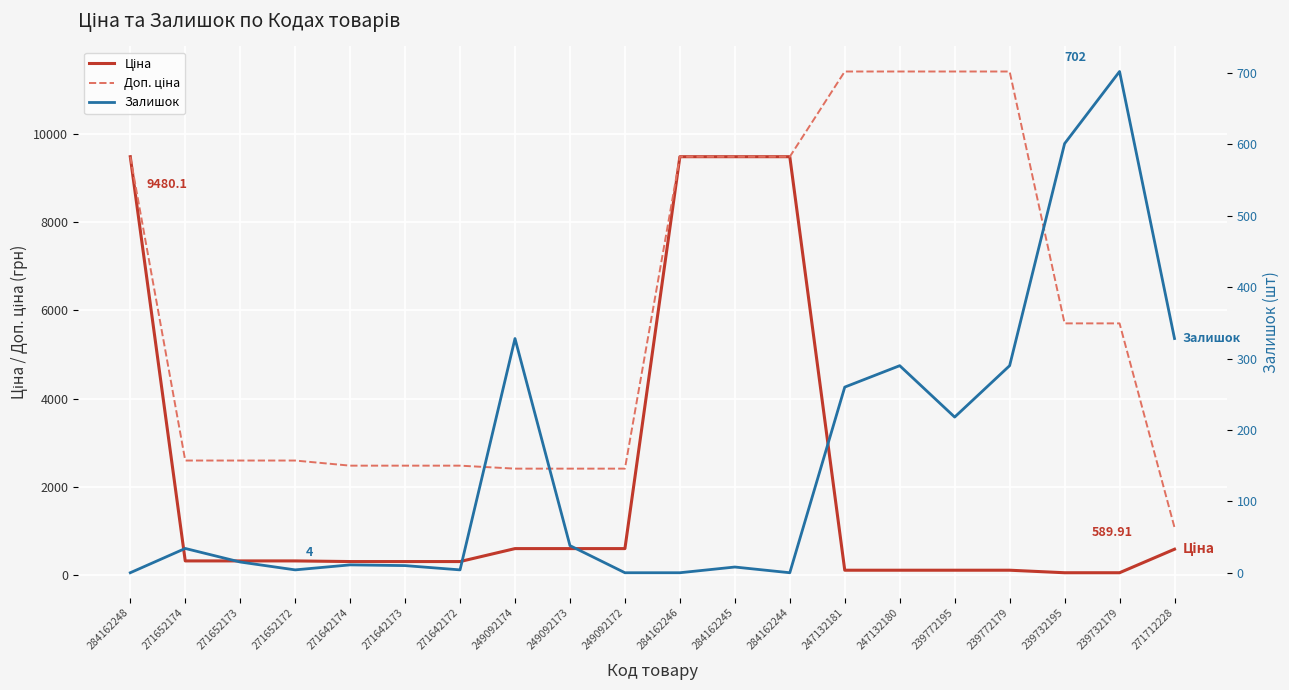

What is the average value of the Залишок series?

157.1